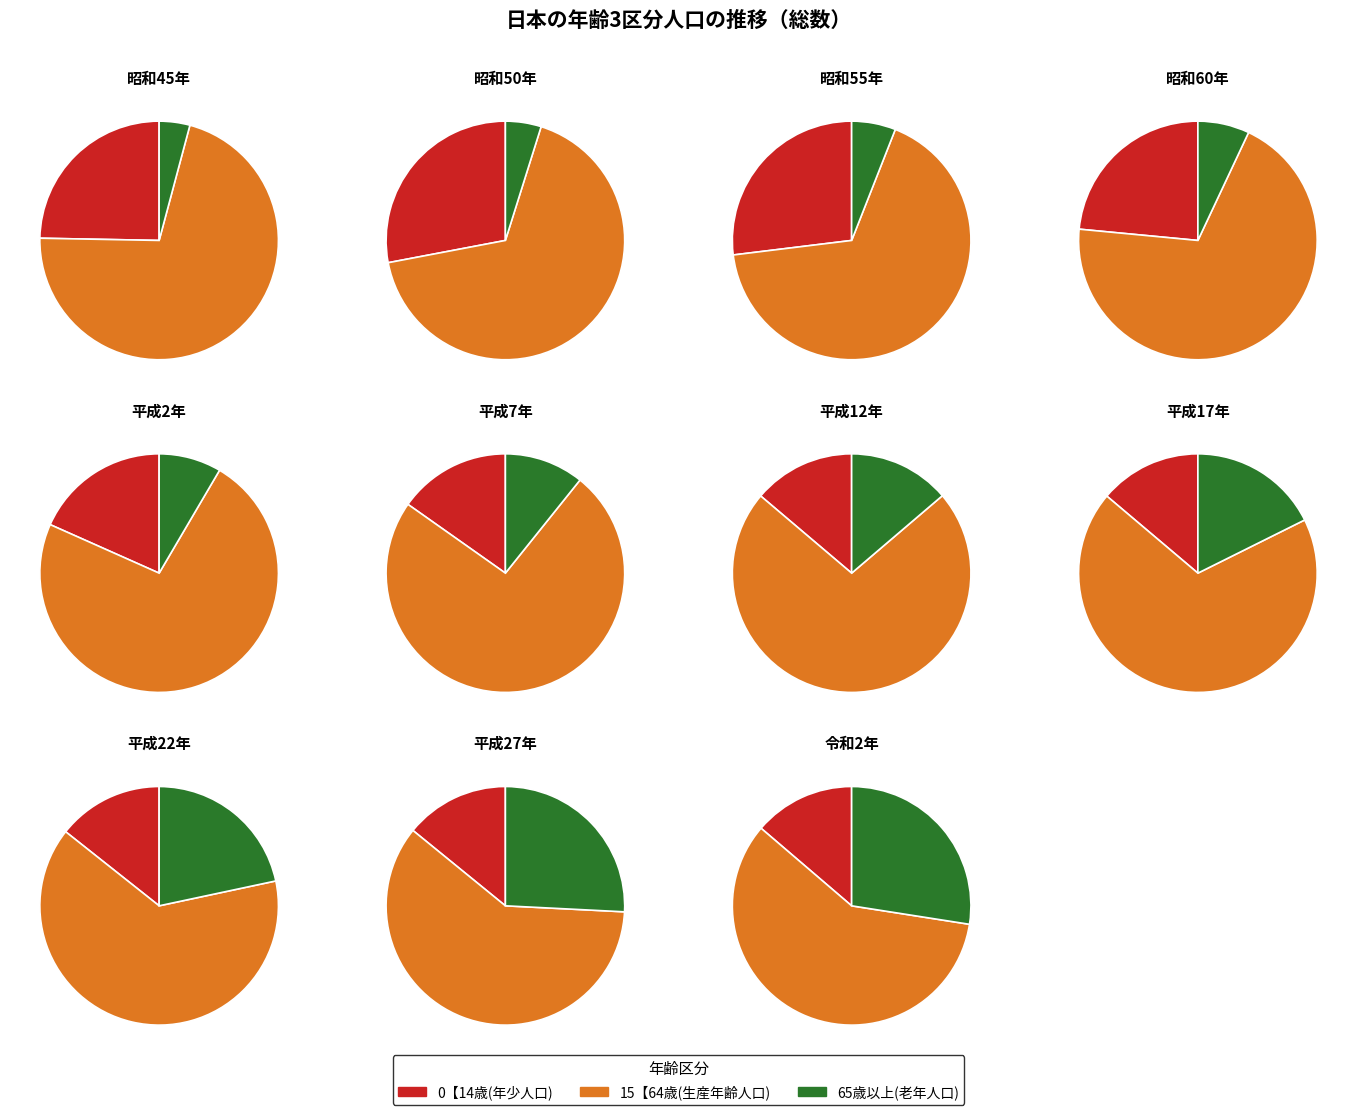

Do 2 and 4 together represent more than half of the pie?

No